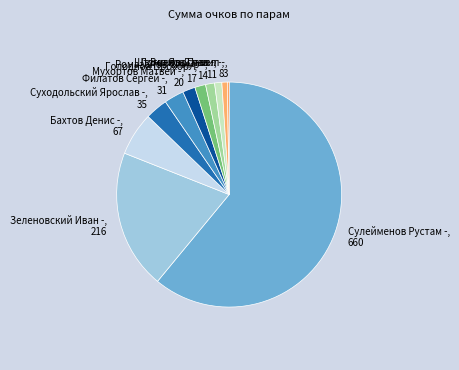

Does Суходольский Ярослав -, 35 represent more than half of the total?

No